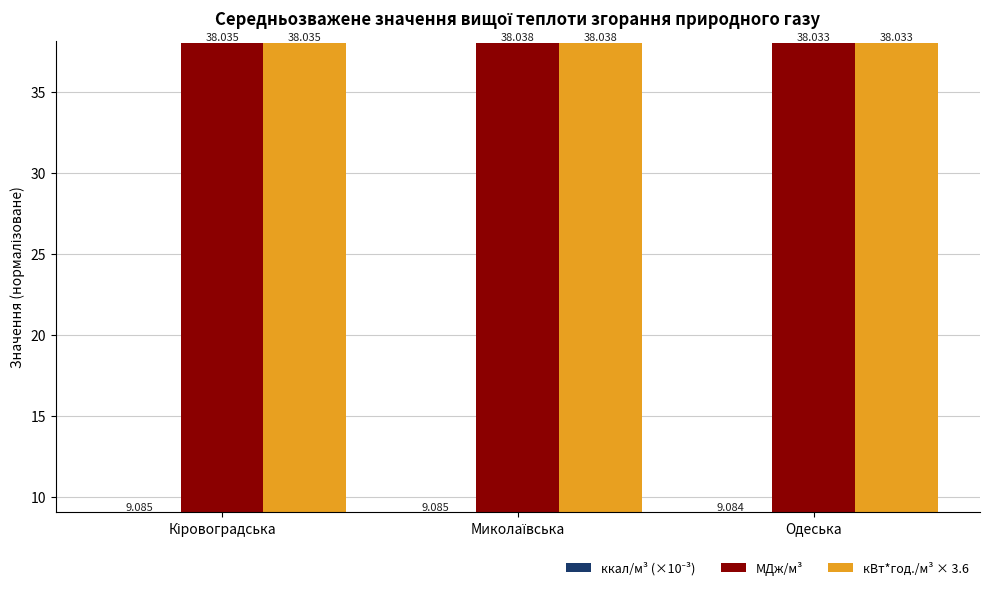

How many МДж/м³ values are between 38 and 39?

3